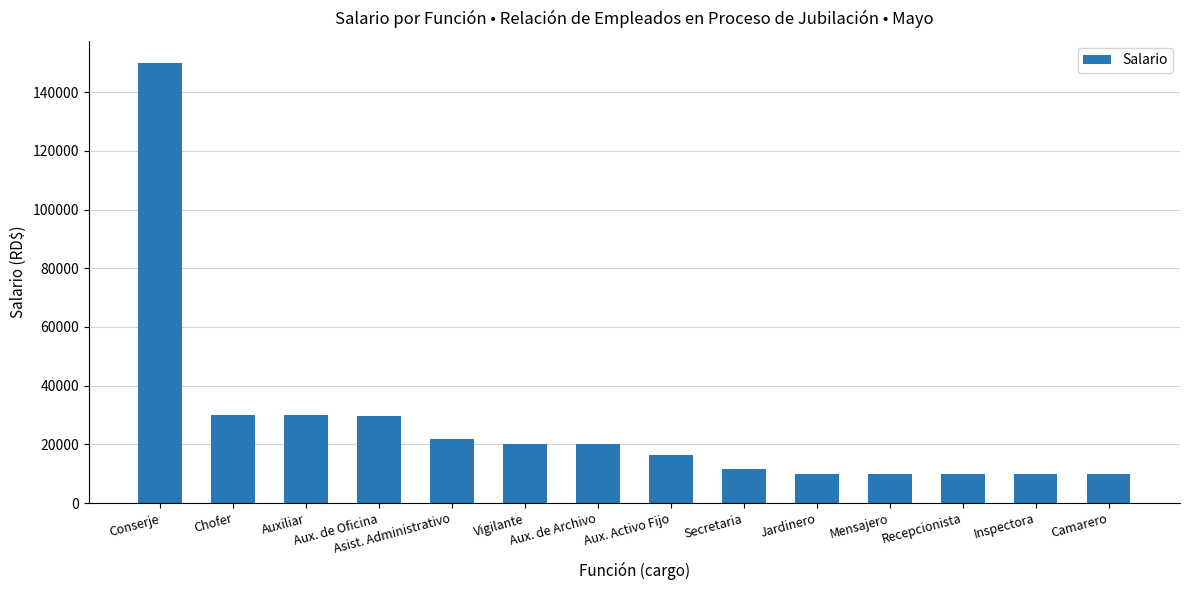

Which has a higher value, Aux. de Archivo or Aux. Activo Fijo?

Aux. de Archivo